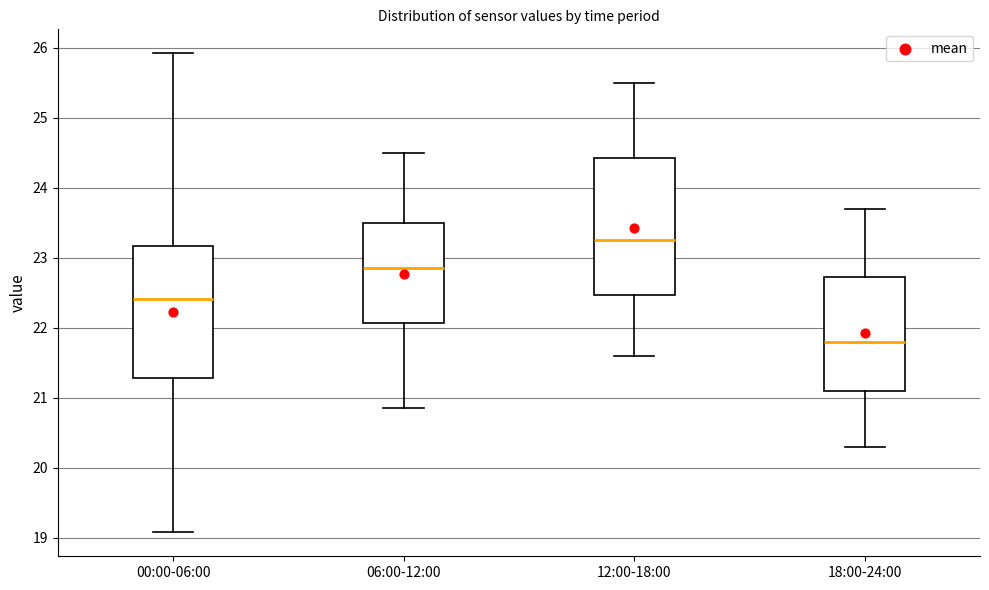

Reading left to right, transcribe this box plot: for each box, give where its median line is, the range the box spans, and where its two whiskers end, as read against the y-axis. The values are not printed on the chart, so give them approximately, as read against the axis.

00:00-06:00: median 22.4, box 21.3 to 23.2, whiskers 19.1 to 25.9
06:00-12:00: median 22.9, box 22.1 to 23.5, whiskers 20.9 to 24.5
12:00-18:00: median 23.3, box 22.5 to 24.4, whiskers 21.6 to 25.5
18:00-24:00: median 21.8, box 21.1 to 22.7, whiskers 20.3 to 23.7